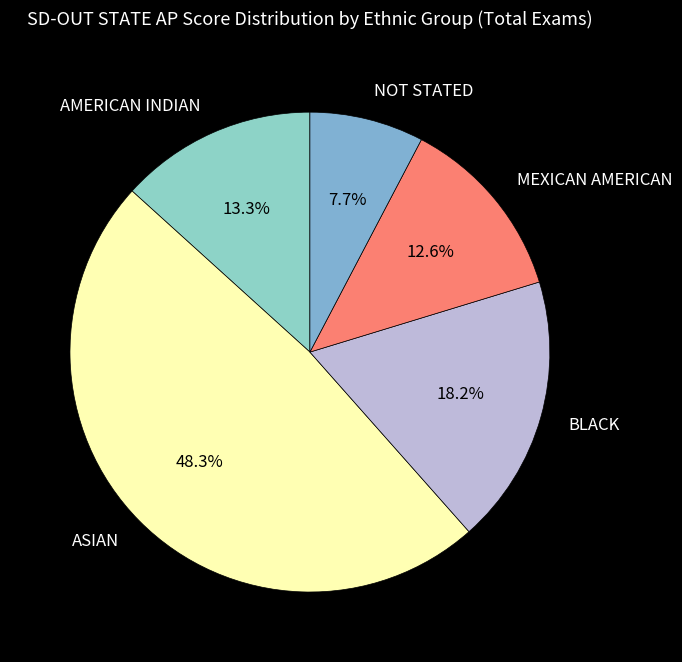

Does NOT STATED account for over 50% of the chart?

No